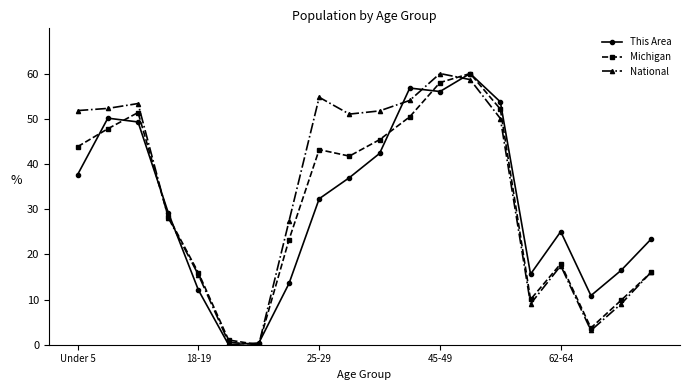

What is the value of the This Area point at the 3rd from the left?

49.3